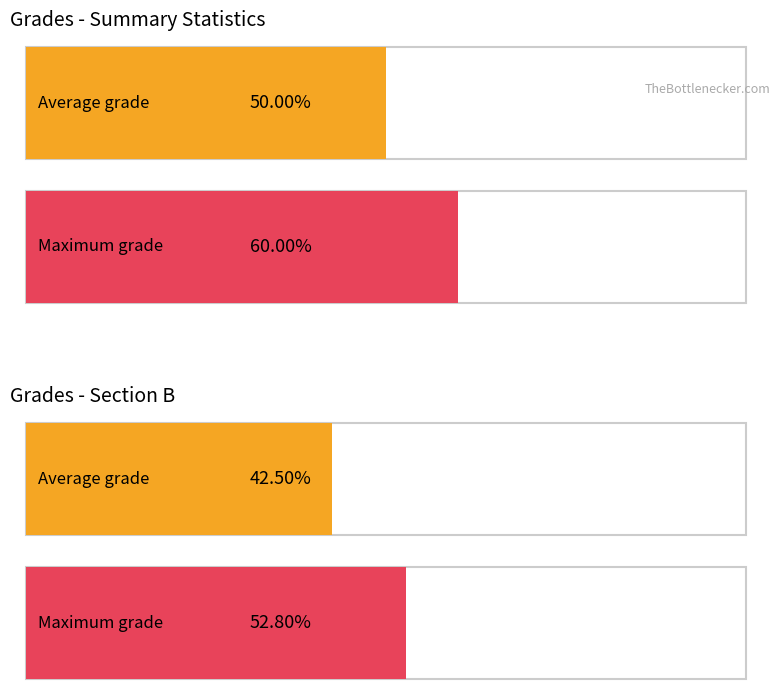

Is it true that the value at AKLOUL is 12?

False